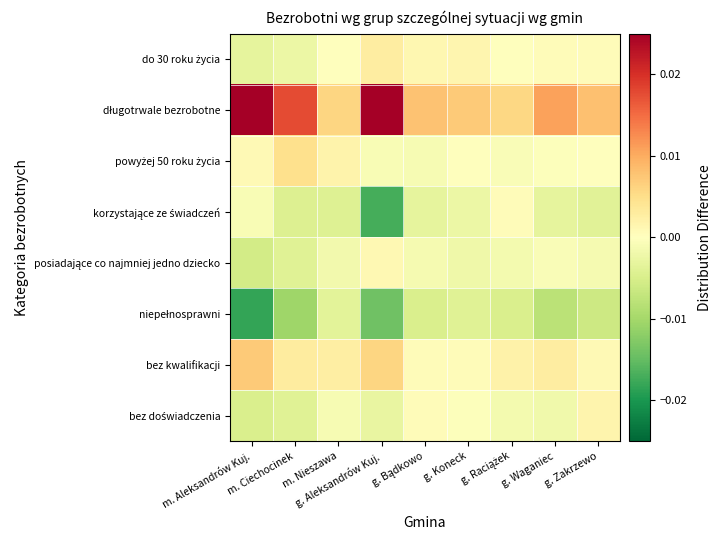

At which category is the sum across all series the highest?

g. Waganiec